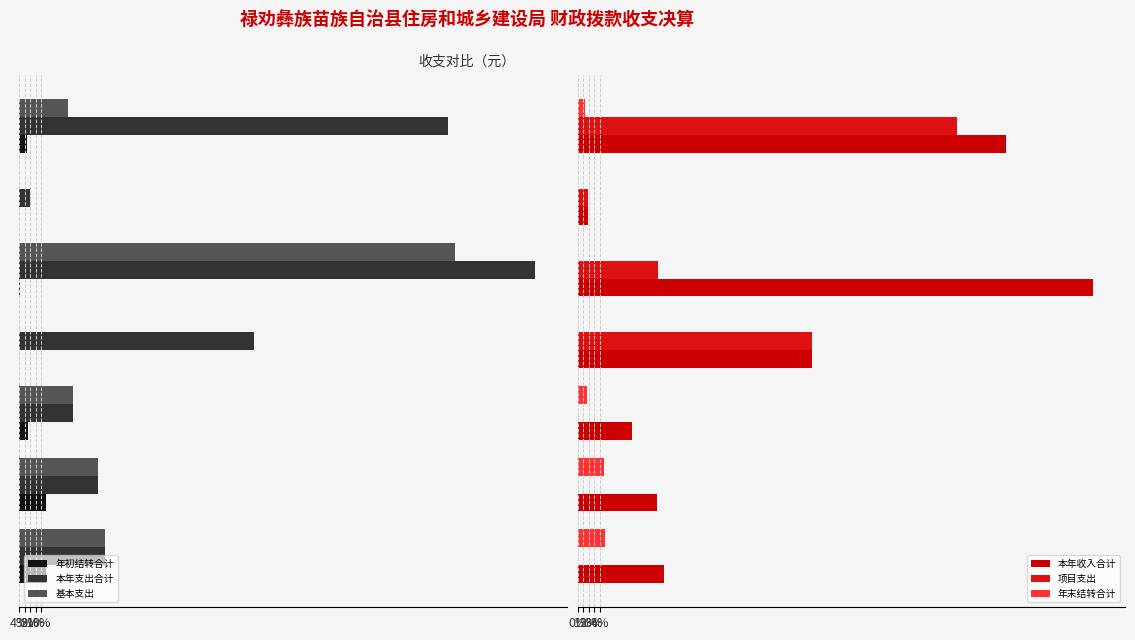

The 年初结转合计 series shows -83609.6 at 6. True or false?

False